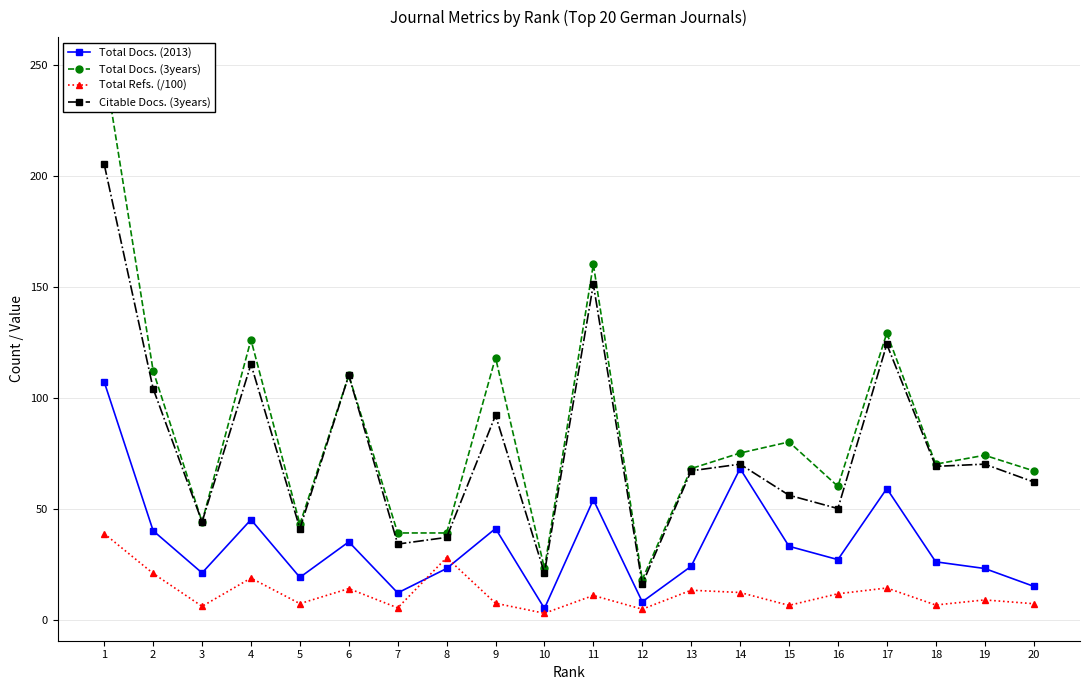

At 19, list the series in order from largest to smallest.

Total Docs. (3years), Citable Docs. (3years), Total Docs. (2013), Total Refs. (/100)